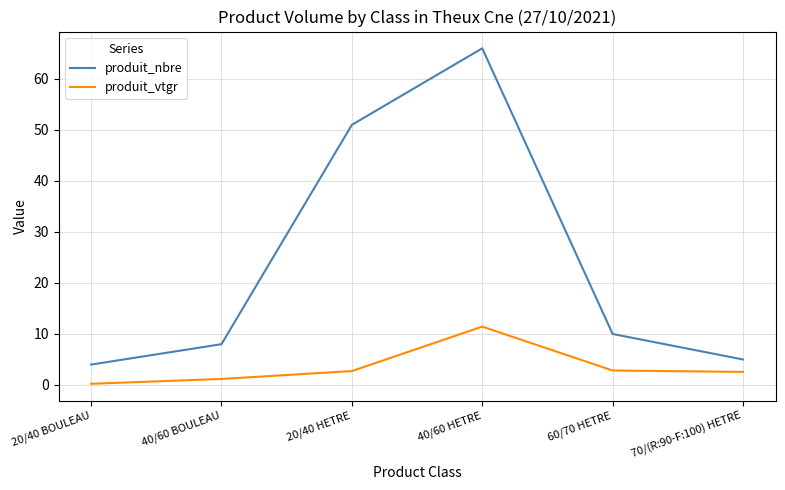

What position from the left is 60/70 HETRE?

5